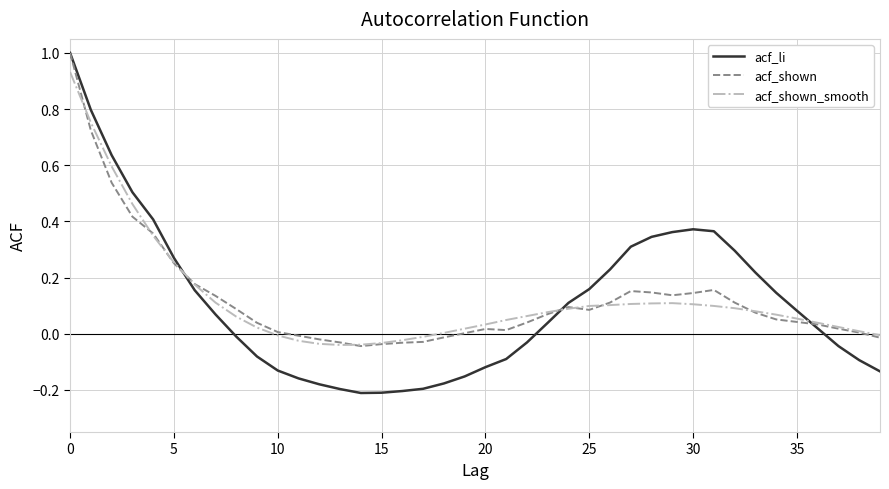

What is the greatest value displayed?

1.0